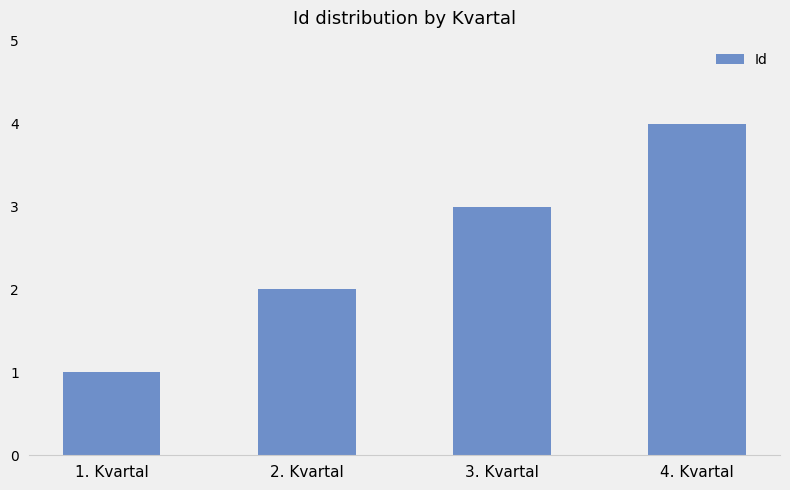

The chart shows a value of 1 at 1. Kvartal. True or false?

True